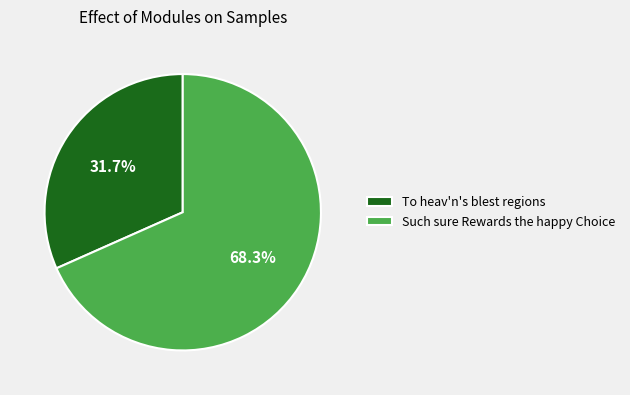

To the nearest percent, what is the difference between the largest and smallest slice percentages?

37%